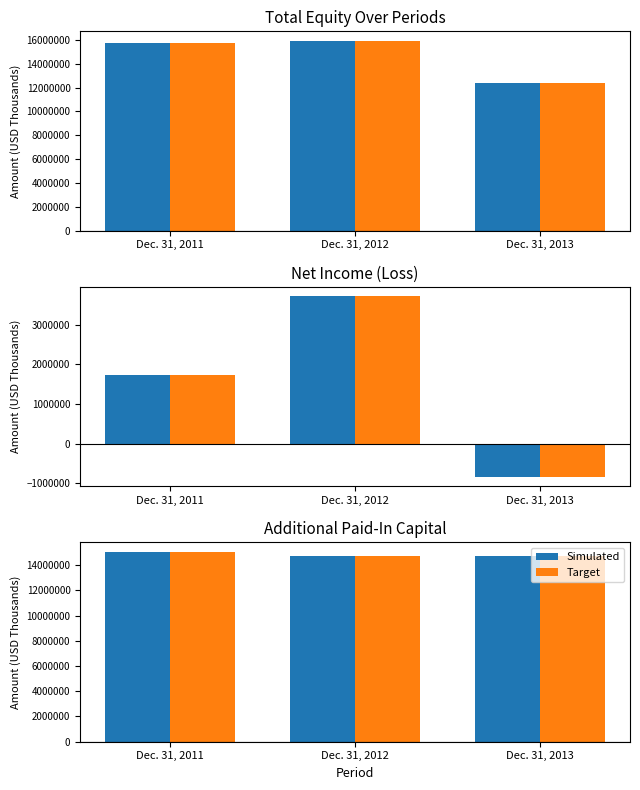

What is the sum of the Simulated values at Dec. 31, 2011 and Dec. 31, 2013?

29834631